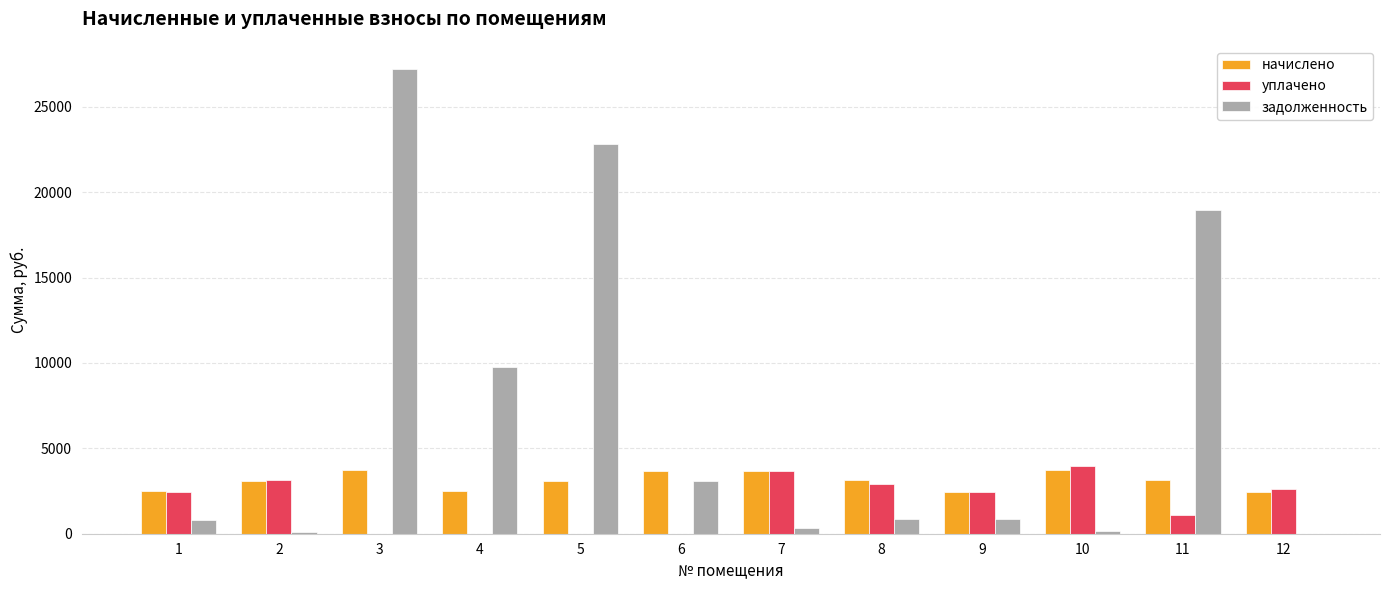

The value of уплачено at 9 is 2429.8. True or false?

True